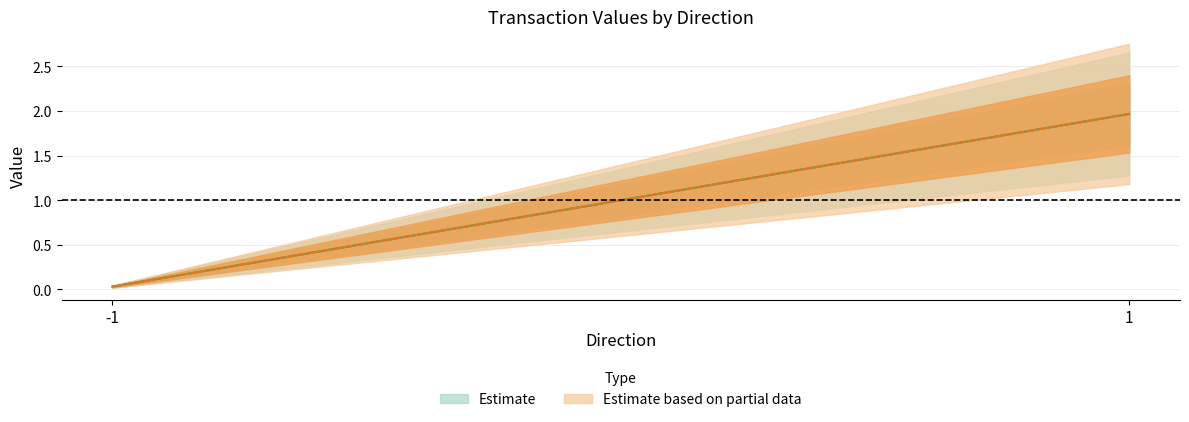

At which label does valid_mainchain reach its minimum?

-1